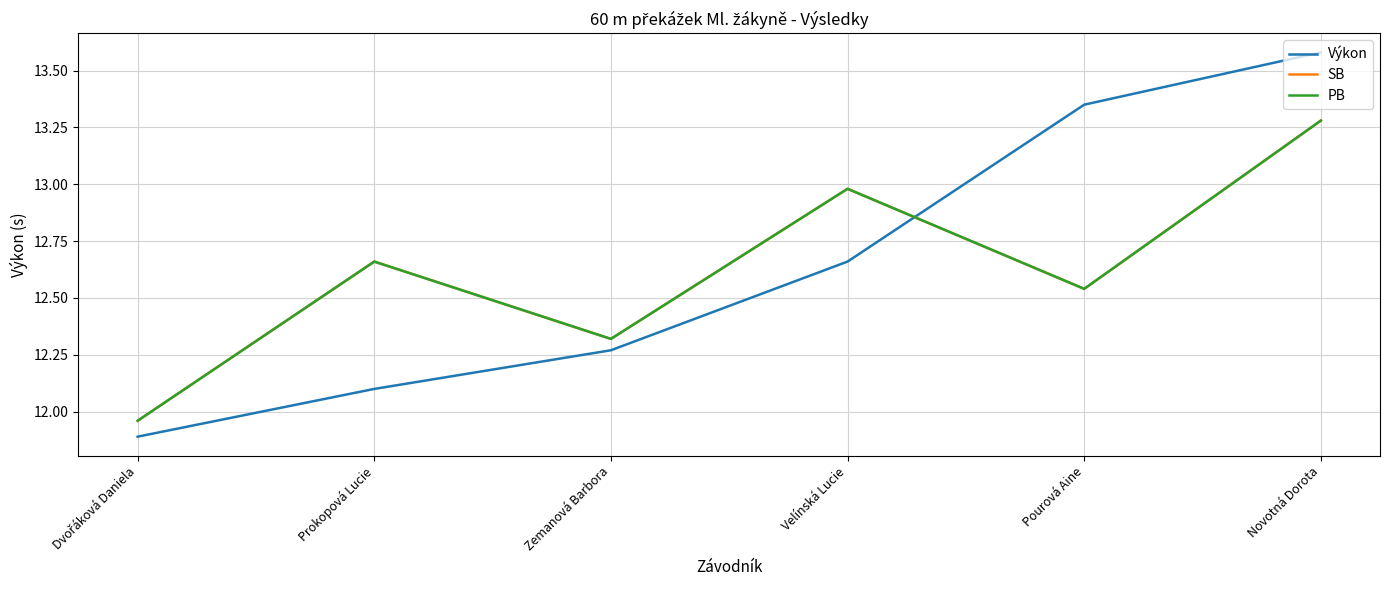

Does the chart display data point markers on the line(s)?

No